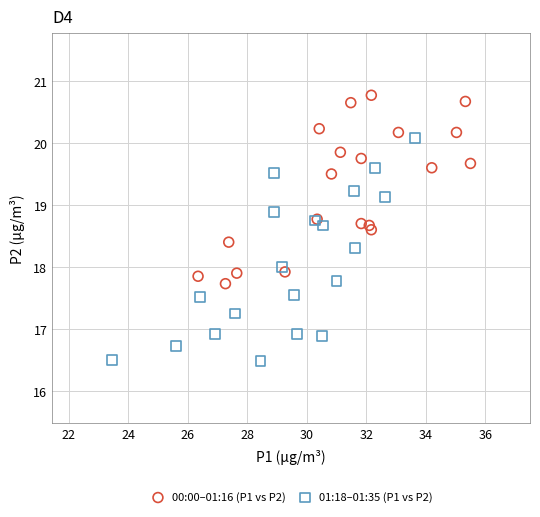

Which series has the largest Y range (max minus min)?

01:18–01:35 (P1 vs P2)